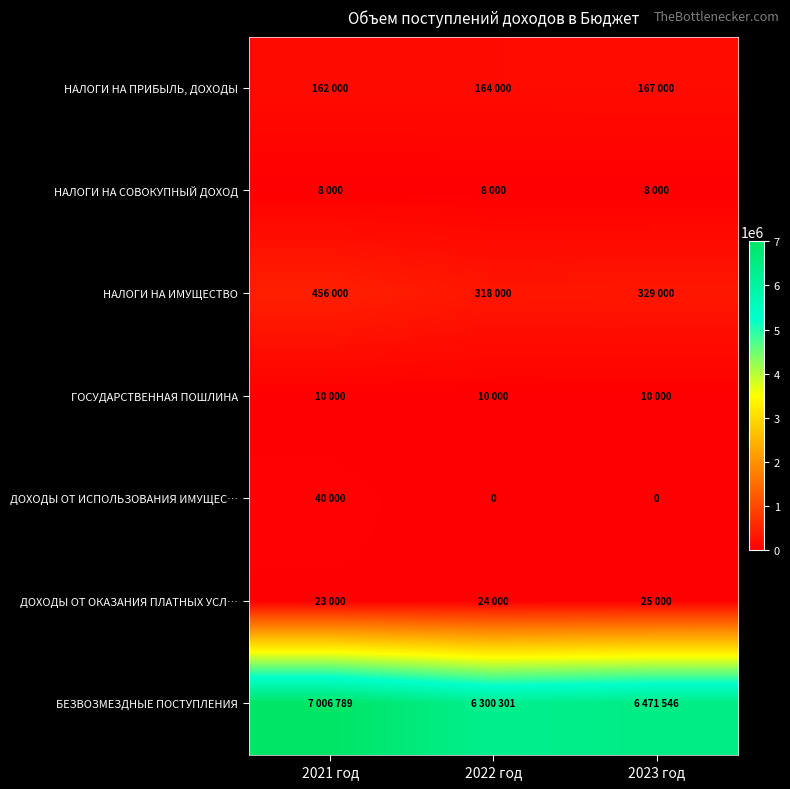

Which series has the largest total across all categories?

БЕЗВОЗМЕЗДНЫЕ ПОСТУПЛЕНИЯ